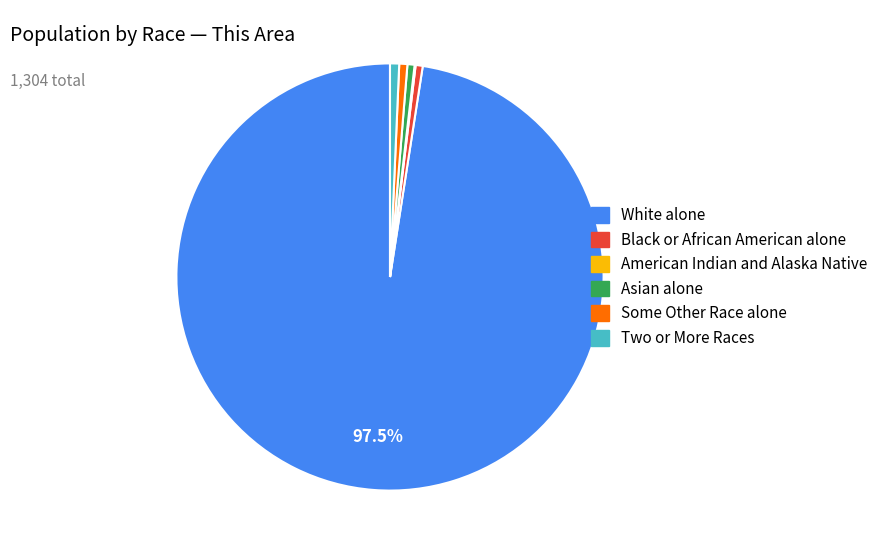

Which category accounts for the majority?

White alone